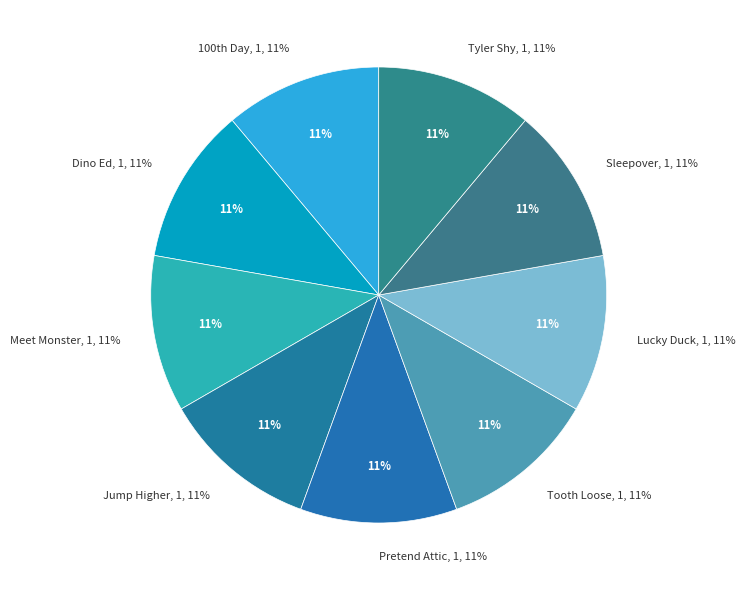

Which slice is the smallest?

Dinosaur Ed